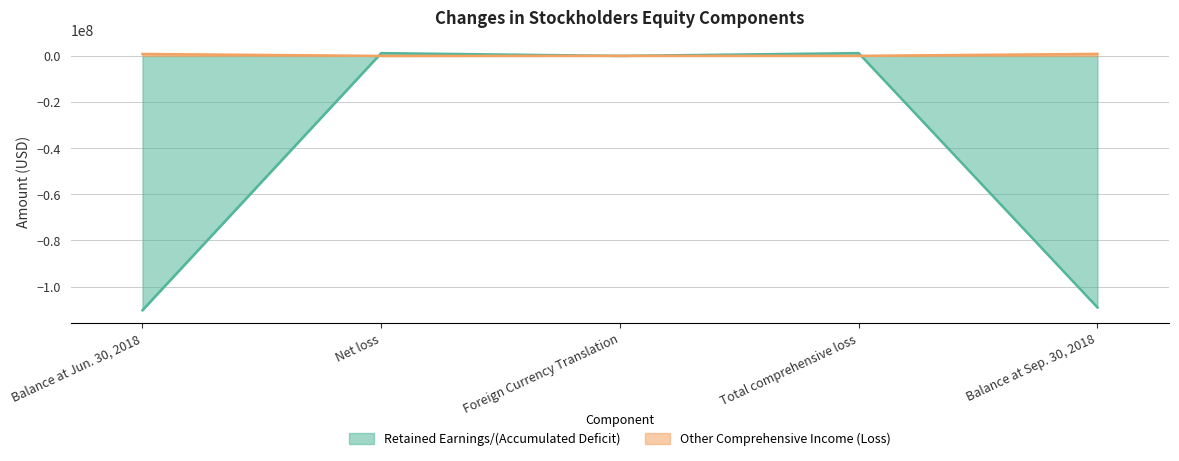

Which category has the highest value across all series?

Net loss